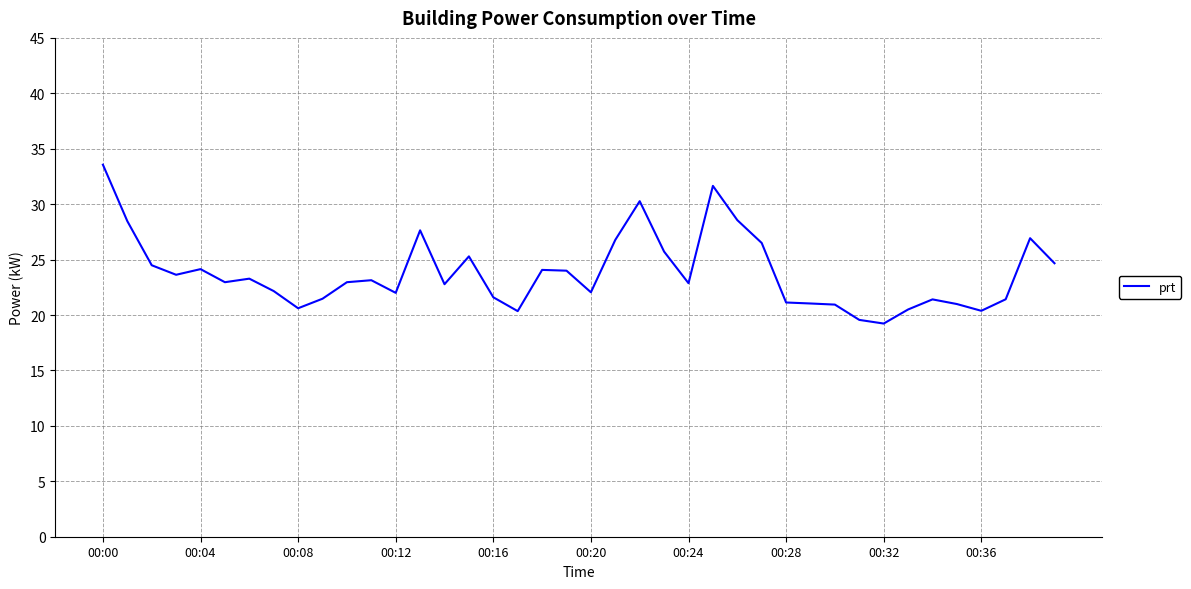

What is the greatest value displayed?

33.6